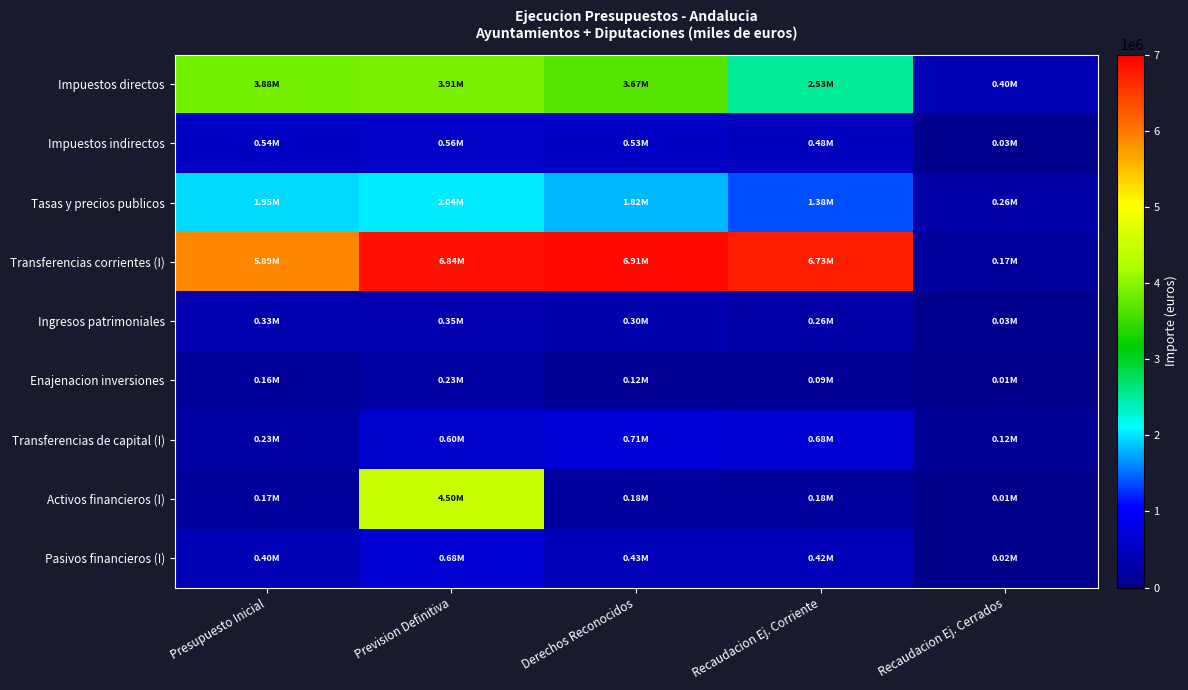

At how many categories does at least one series exceed 1145109?

4